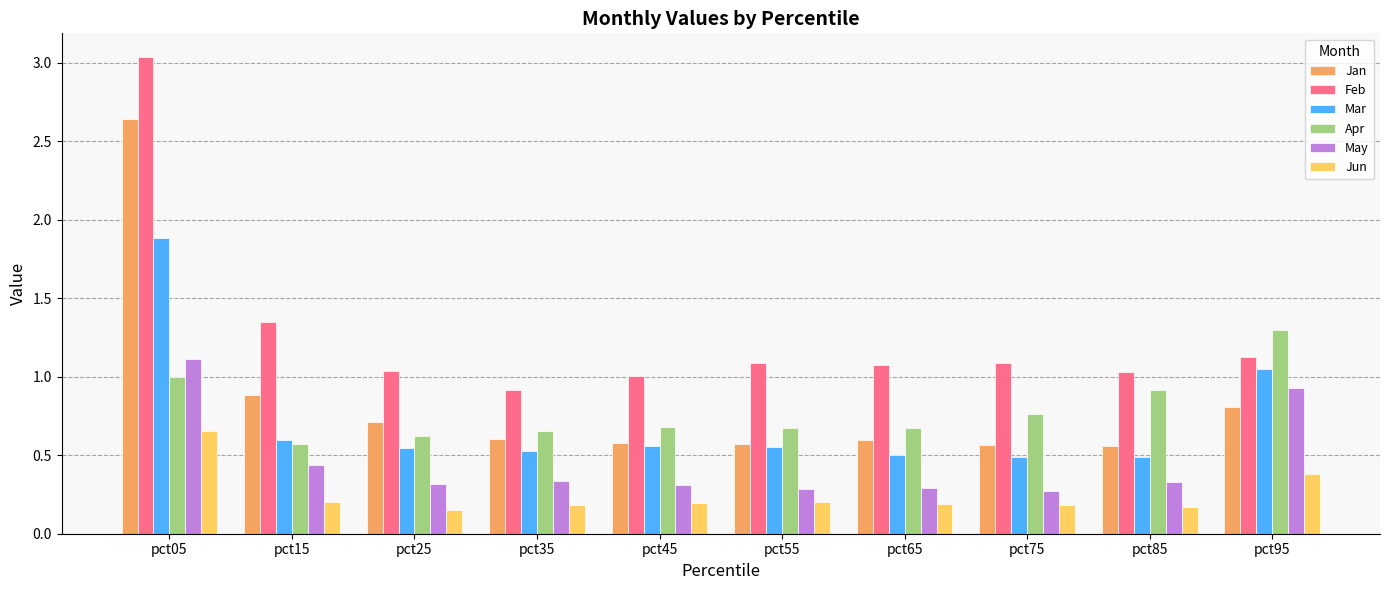

Which category has the highest value in the Apr series?

pct95